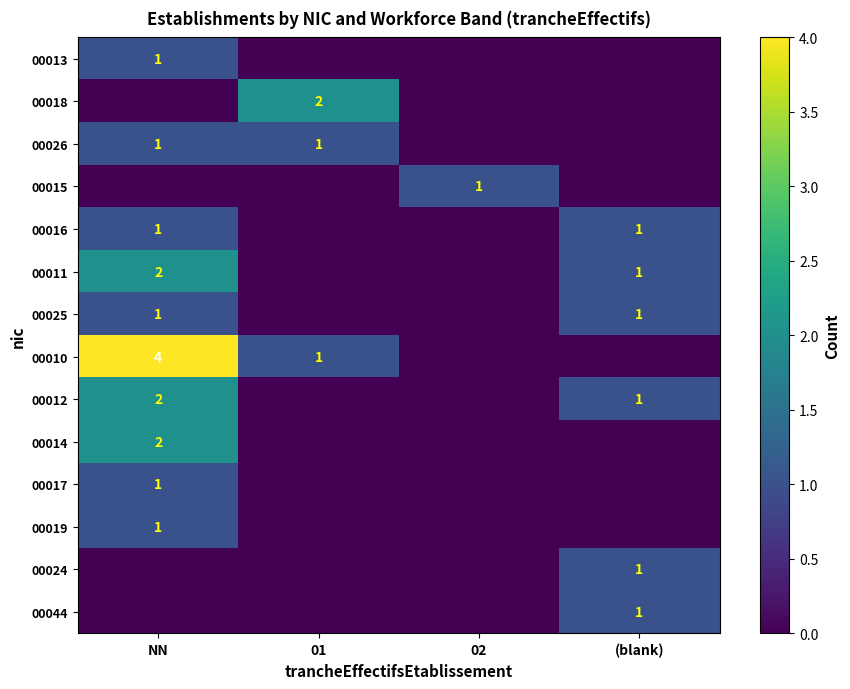

The 00019 series shows 1 at NN. True or false?

True